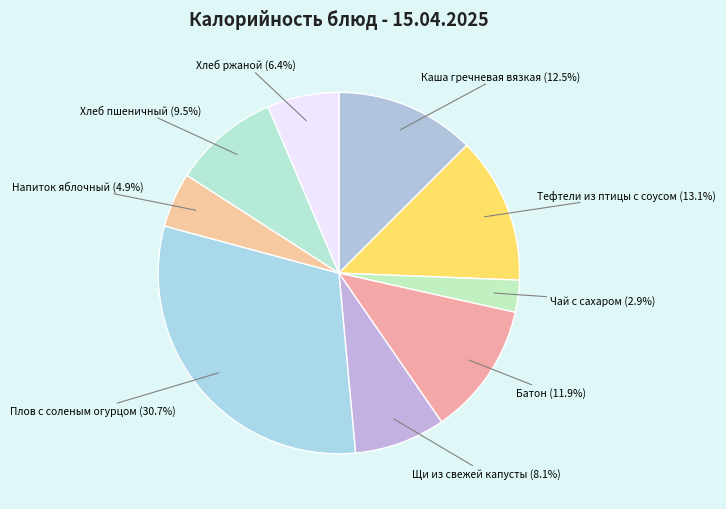

How many segments does this pie chart have?

9